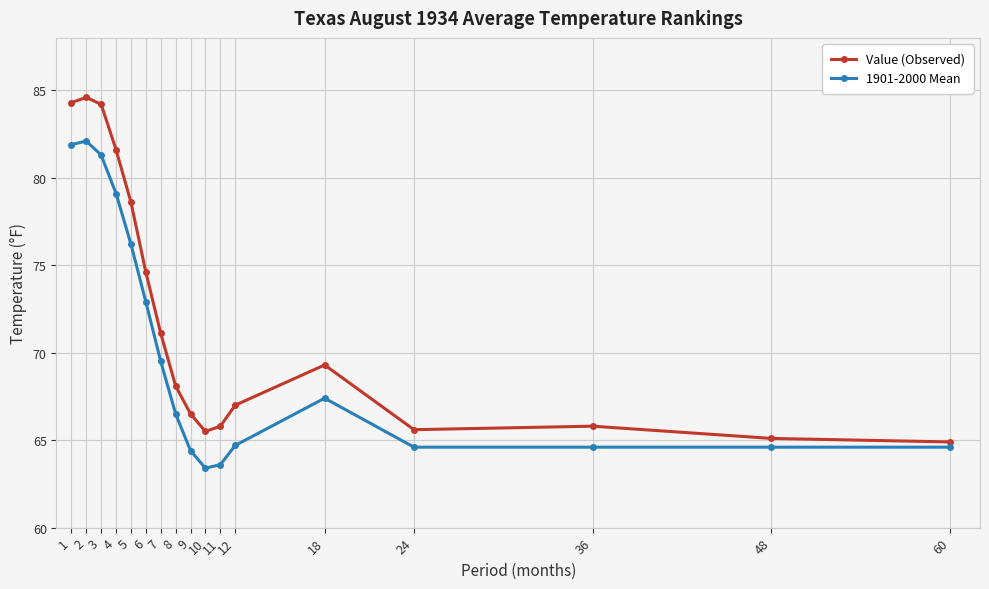

Is it true that Value (Observed) equals 28.5 at 24?

False